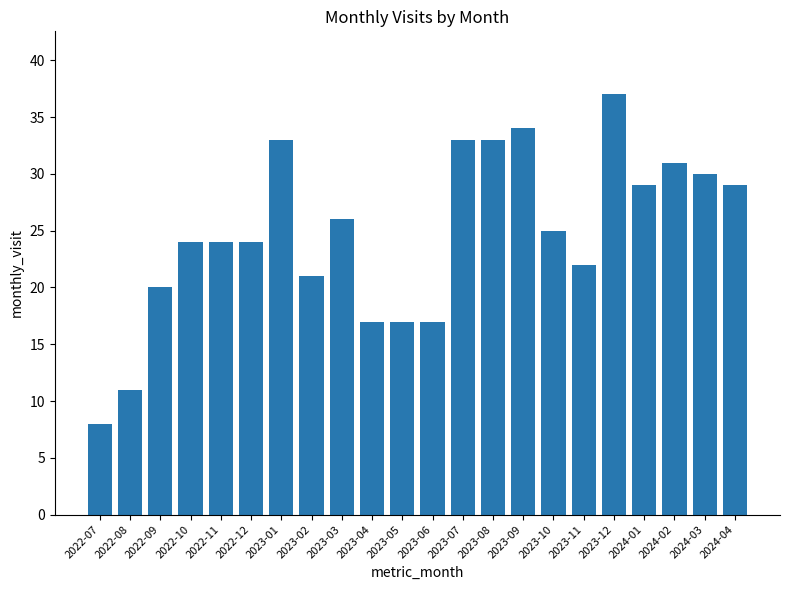

Between 2023-12 and 2023-01, which is larger?

2023-12